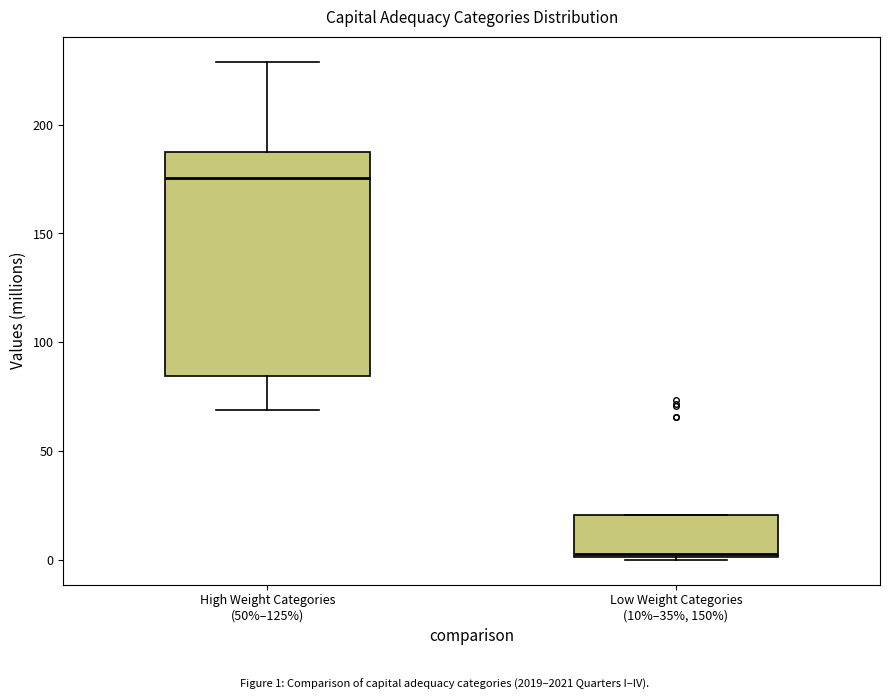

Reading left to right, transcribe this box plot: for each box, give where its median line is, the range the box spans, and where its two whiskers end, as read against the y-axis. The values are not printed on the chart, so give them approximately, as read against the axis.

High Weight Categories (50%–125%): median 175, box 85 to 185, whiskers 70 to 230
Low Weight Categories (10%–35%, 150%): median 0, box 0 to 20, whiskers 0 to 20